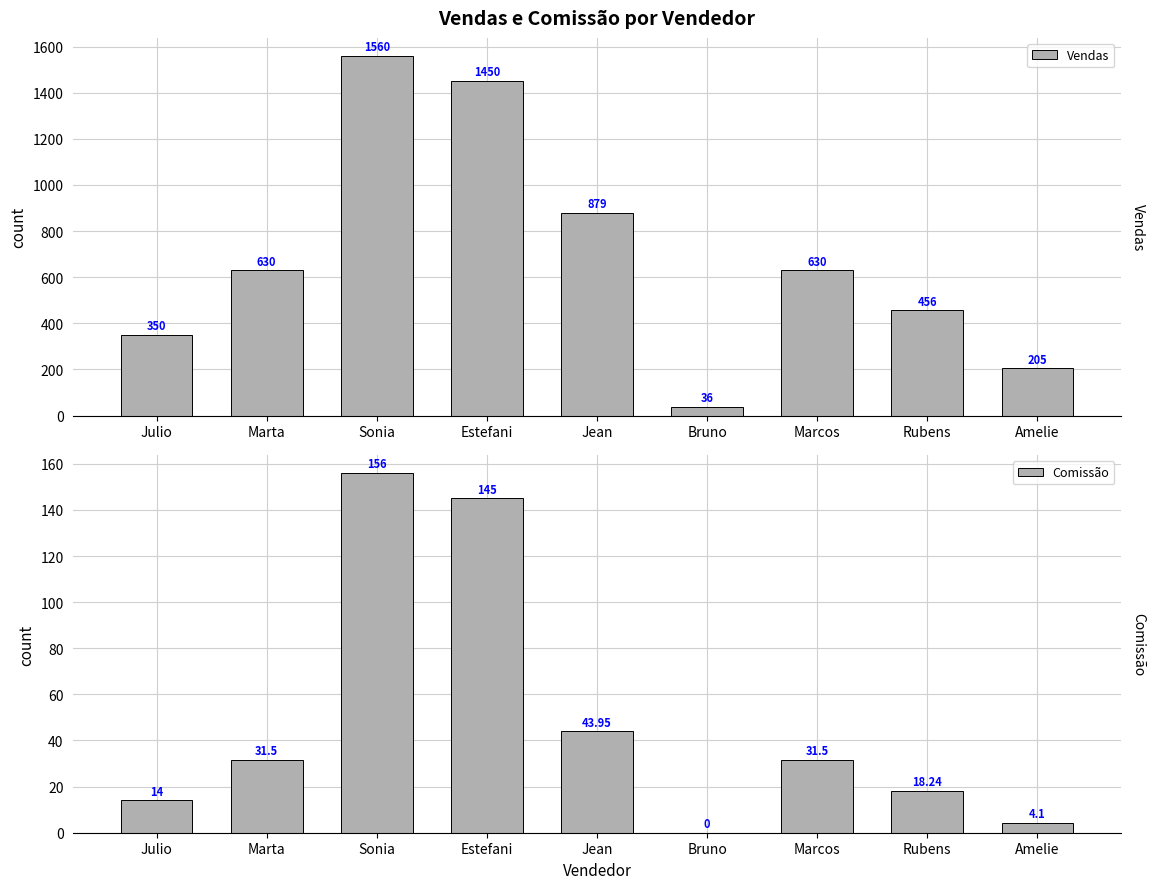

Reading right to left, extract all data points from this chart.

Vendas: 205.0	456.0	630.0	36.0	879.0	1450.0	1560.0	630.0	350.0
Comissão: 4.1	18.2	31.5	0.0	44.0	145.0	156.0	31.5	14.0